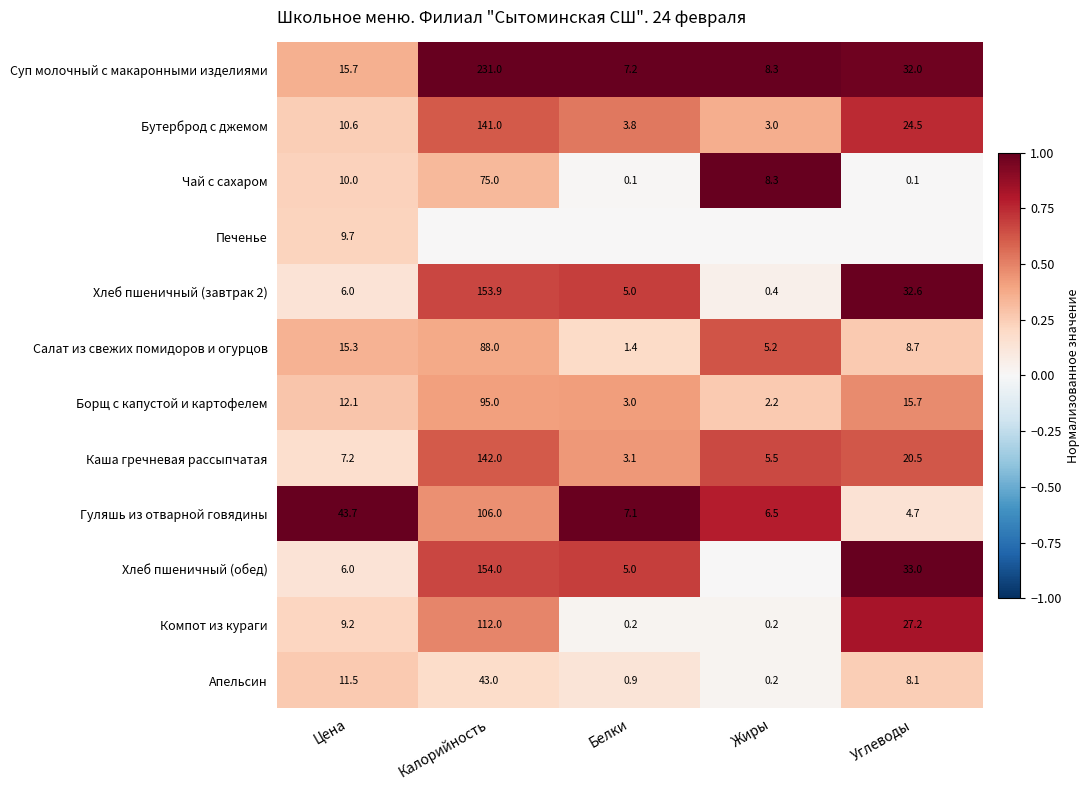

At which category does the chart reach its peak across all series?

Калорийность